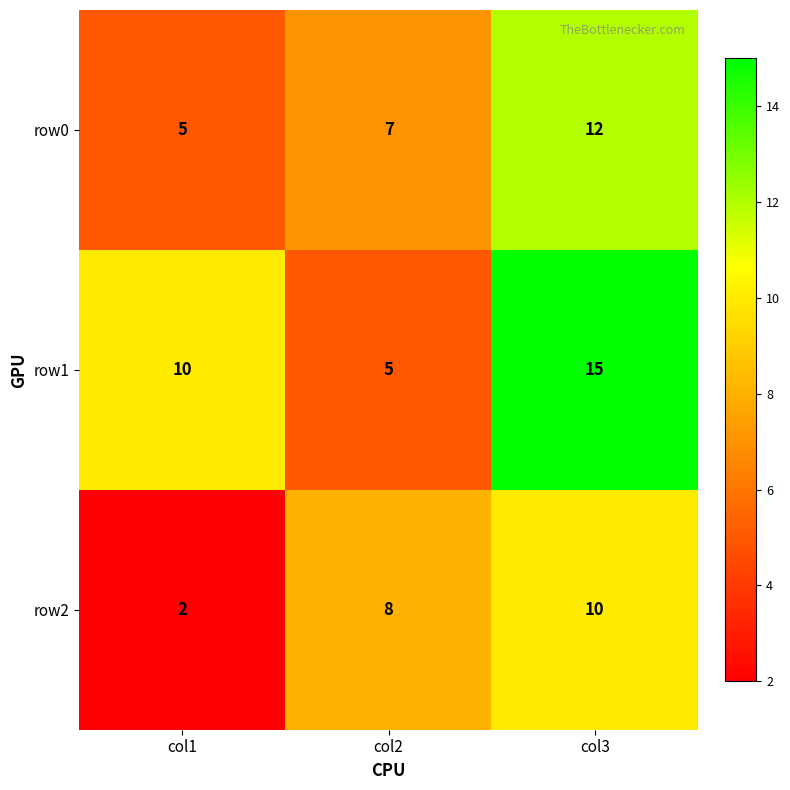

Count the row1 values in the range 5 to 15.

3